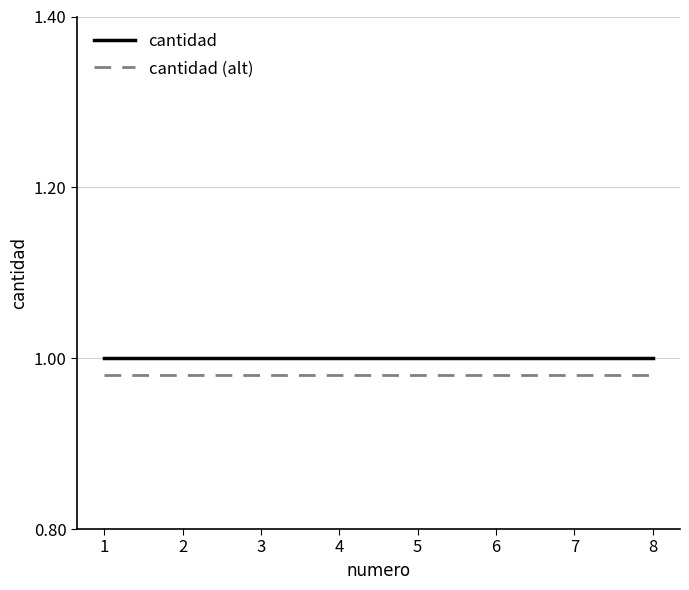

True or false: cantidad and cantidad (alt) cross at least once.

False